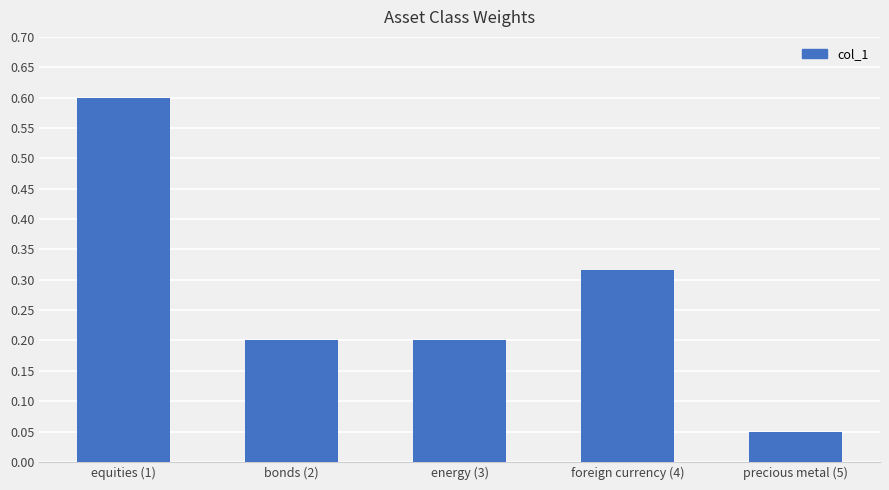

Count the number of categories in the chart.

5